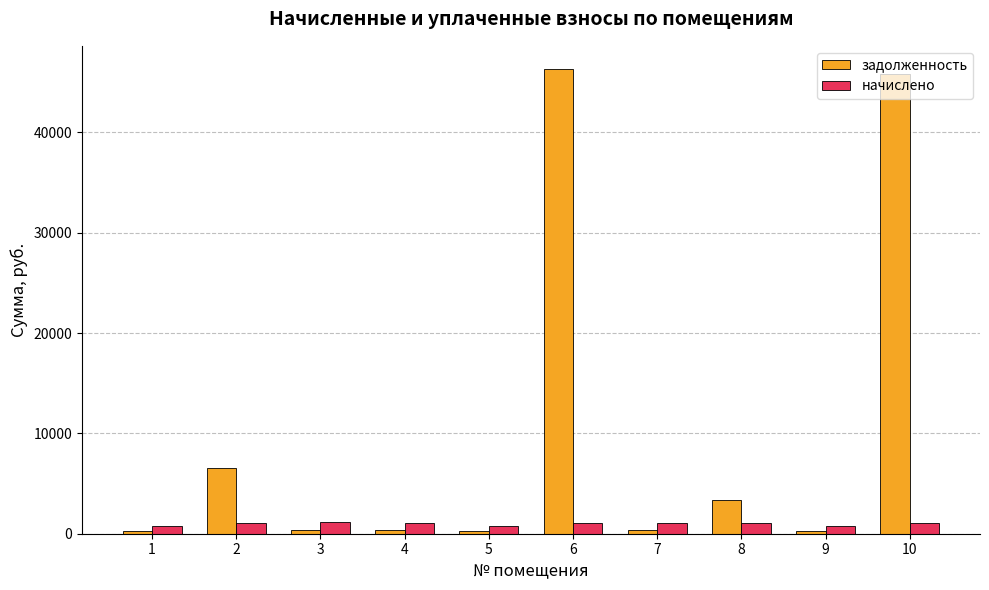

True or false: начислено has a value of 1095.2 at 2.

True